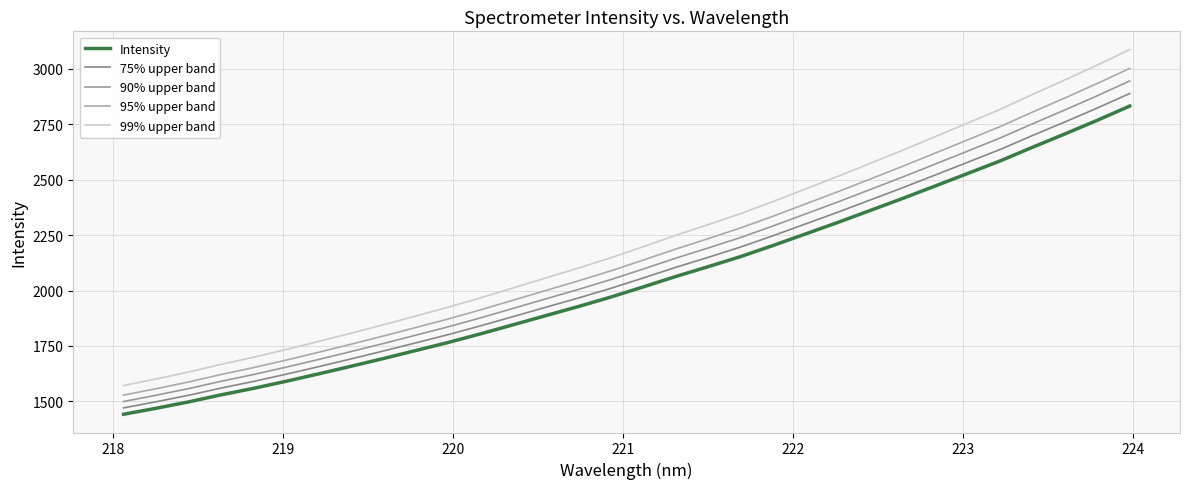

What is the average value of the 95% upper band series?

2166.7